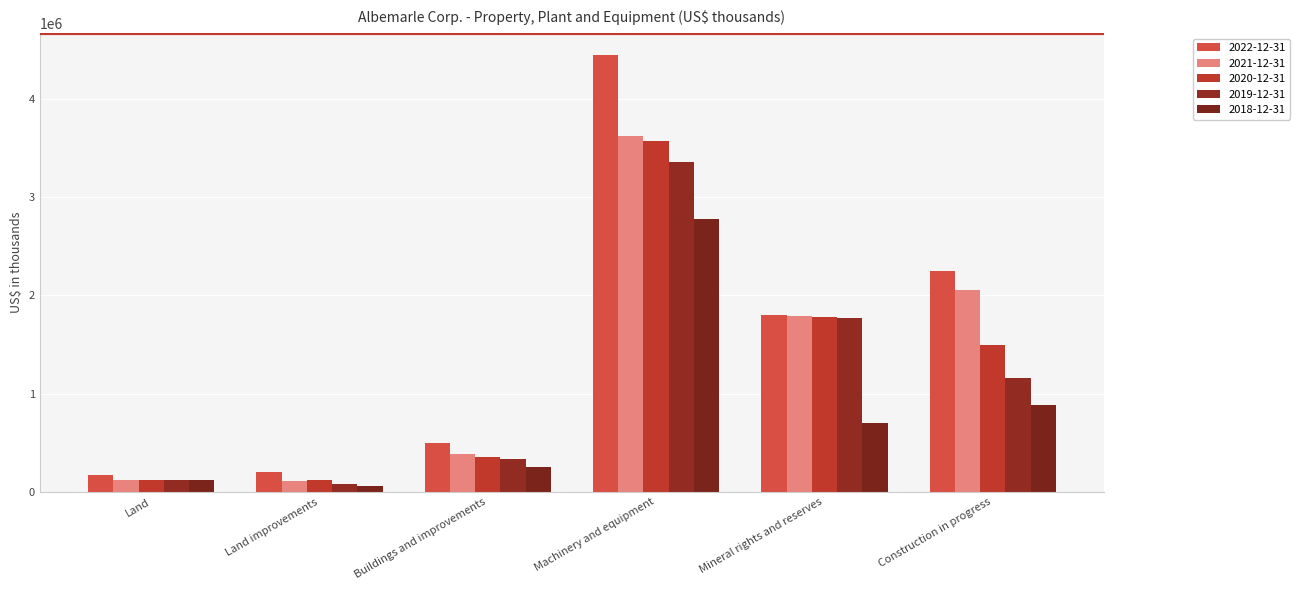

What is the value of the 2021-12-31 bar at the 3rd from the left?

383879